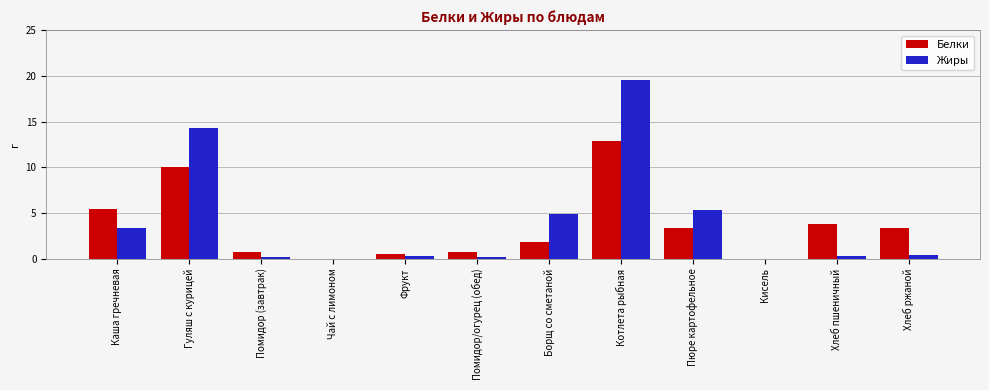

At which category is the sum across all series the highest?

Котлета рыбная